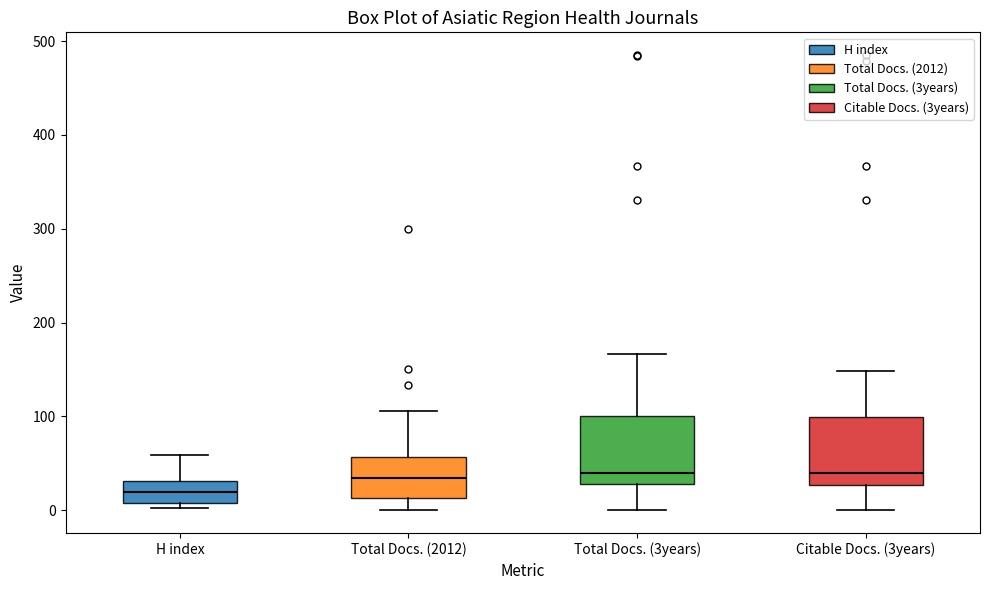

Reading left to right, read every box against the y-axis: the position of its median line, the range the box covers, and the ends of its whiskers. The values are not printed on the chart, so give them approximately, as read against the axis.

H index: median 20, box 10 to 30, whiskers 0 to 60
Total Docs. (2012): median 30, box 10 to 60, whiskers 0 to 110
Total Docs. (3years): median 40, box 30 to 100, whiskers 0 to 170
Citable Docs. (3years): median 40, box 30 to 100, whiskers 0 to 150